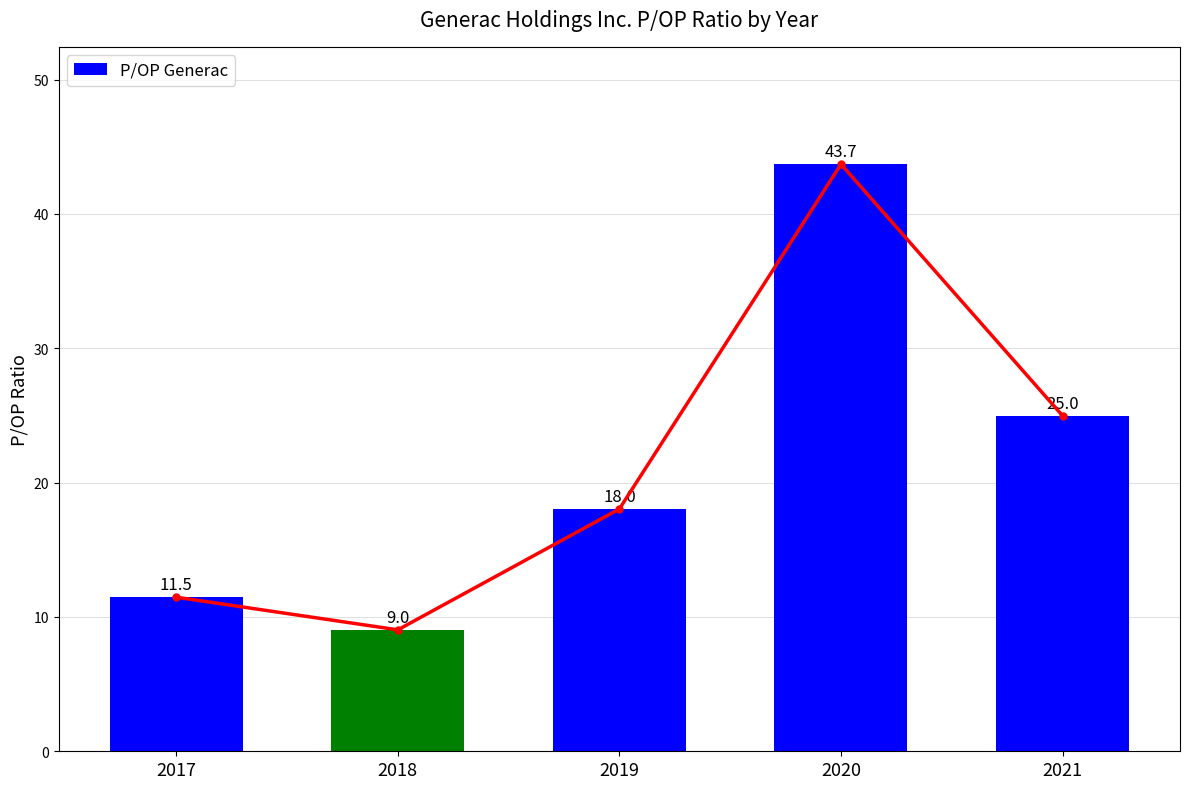

Which has a higher value, 2020 or 2021?

2020